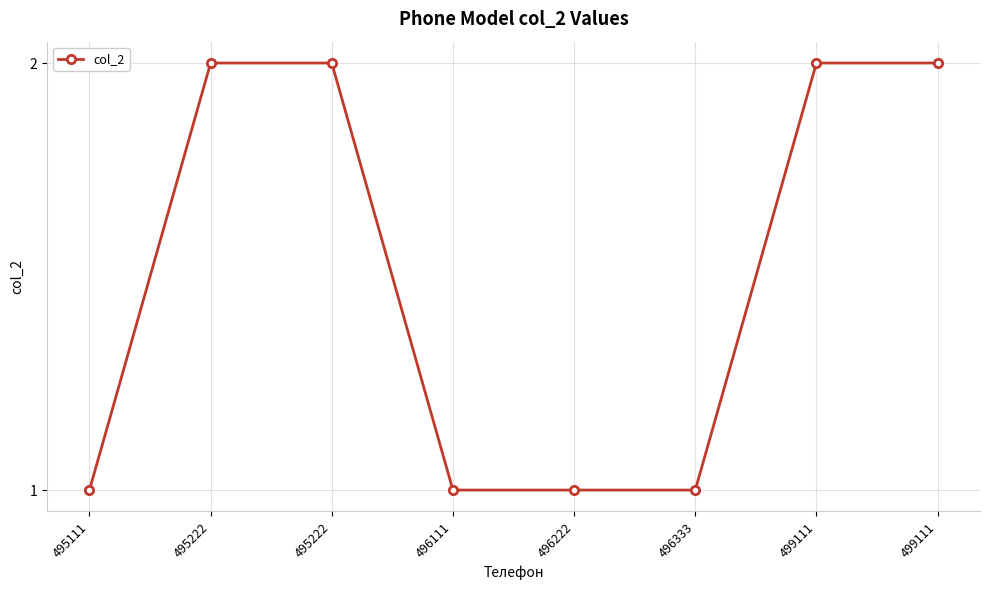

How many series are shown in this chart?

1